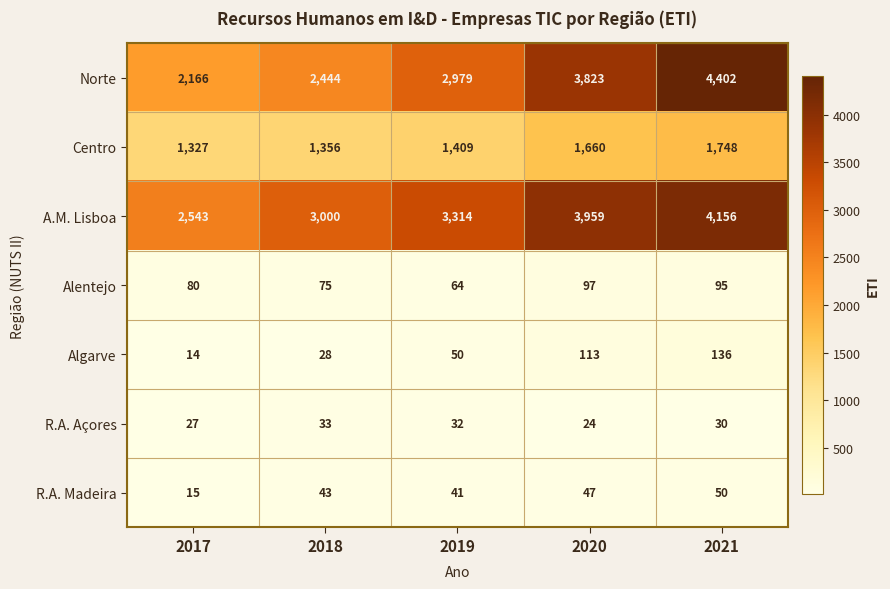

List the series in order of their peak value, highest first.

Norte, A.M. Lisboa, Centro, Algarve, Alentejo, R.A. Madeira, R.A. Açores